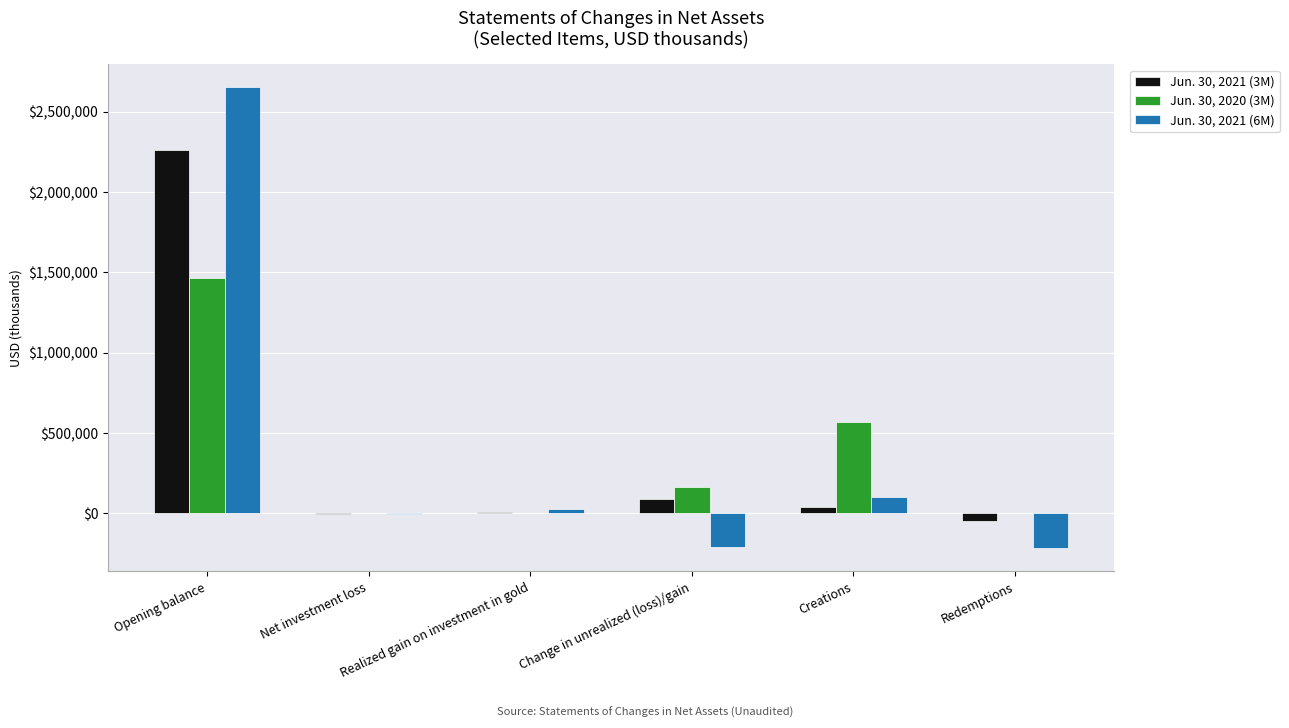

What is the difference between the Jun. 30, 2021 (3M) values at Redemptions and Net investment loss?

46192